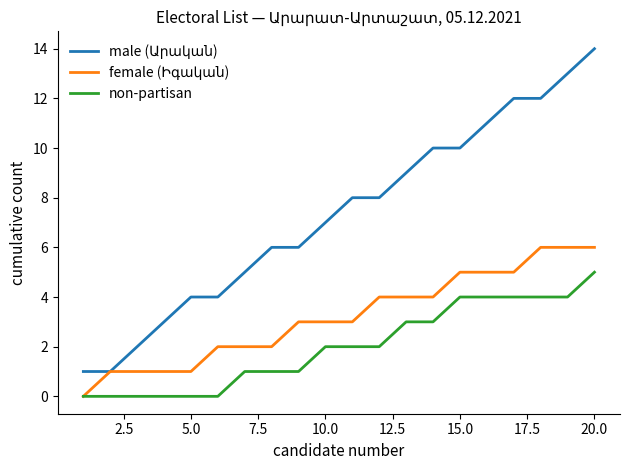

The value of non-partisan at 20.0 is 5. True or false?

True